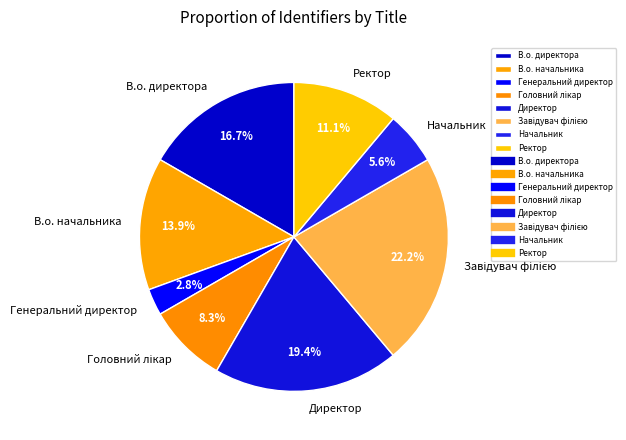

What percentage is NOT represented by Ректор?

88.9%